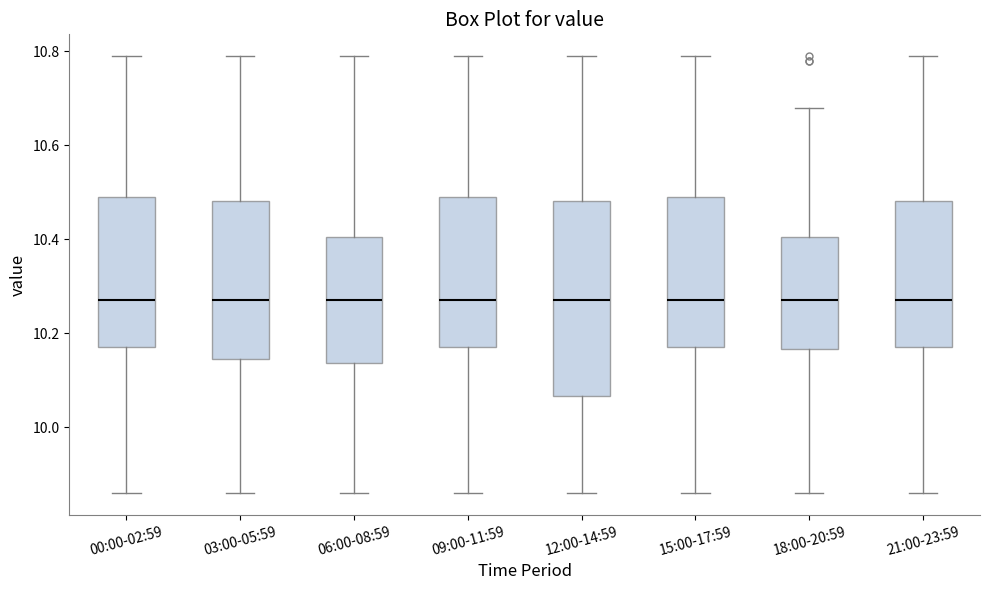

Comparing the boxes themselves (not the whiskers), which one is the tallest?

12:00-14:59